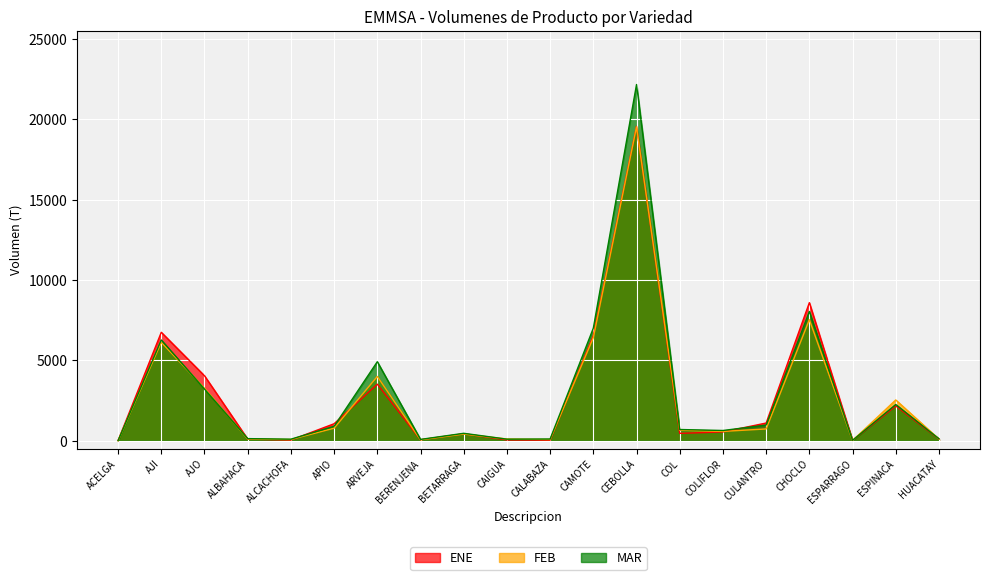

Reading left to right, list all the values displayed in this chart.

ENE: 17	6753	4048	105	47	1062	3524	67	439	55	39	6544	19564	463	552	1106	8597	26	2168	111
FEB: 4	6131	3268	107	81	786	4005	61	419	112	82	6417	19536	659	585	738	7536	20	2542	108
MAR: 13	6274	3220	136	101	905	4921	87	467	102	112	7011	22171	703	642	981	8049	29	2259	125